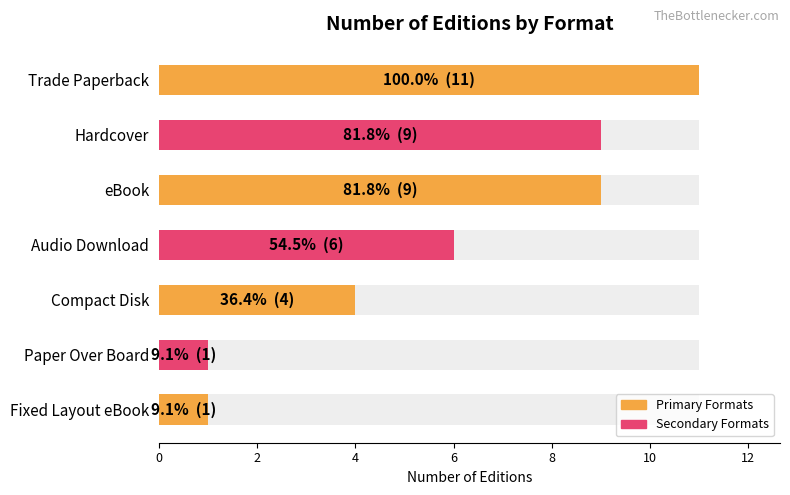

What is the value of the 6th bar from the left?

1